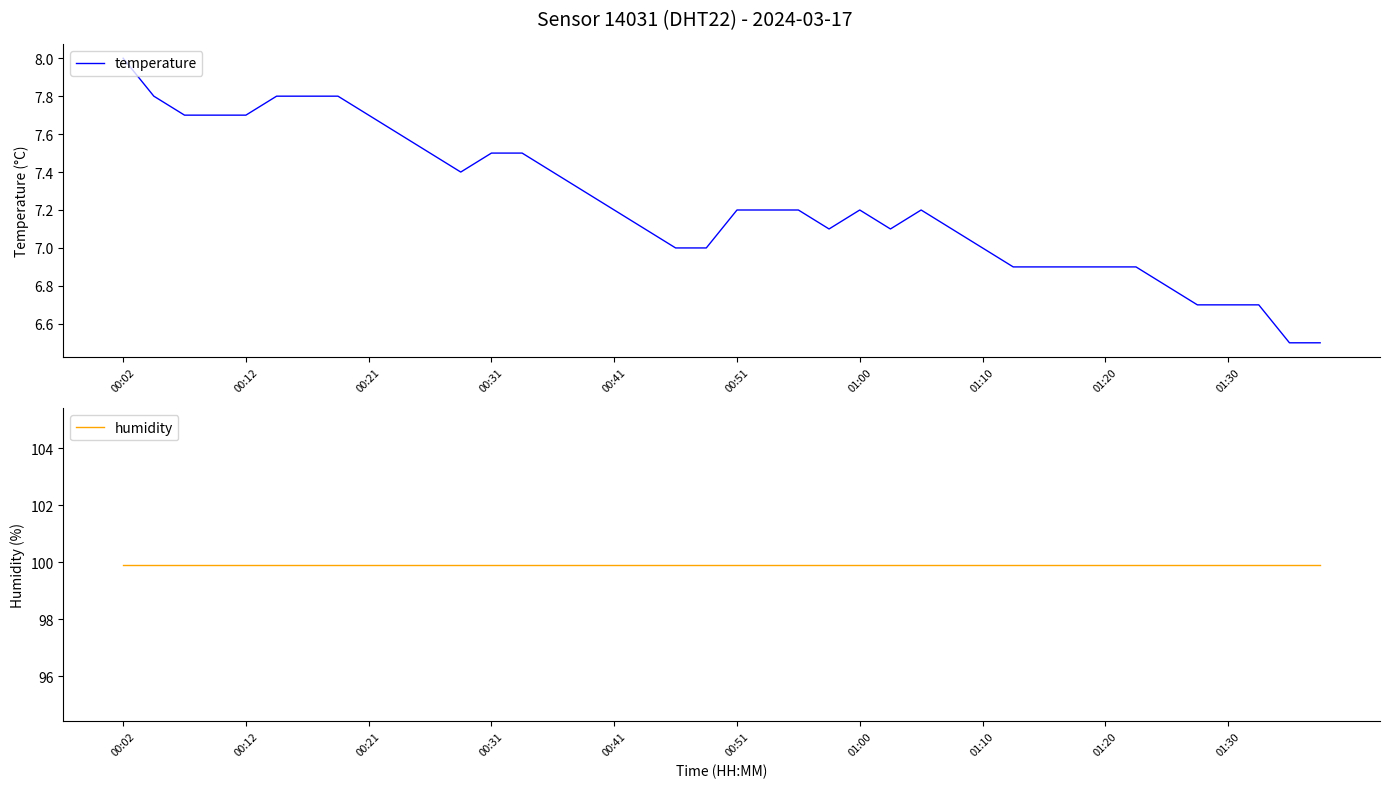

What is the lowest value of the temperature series?

6.5